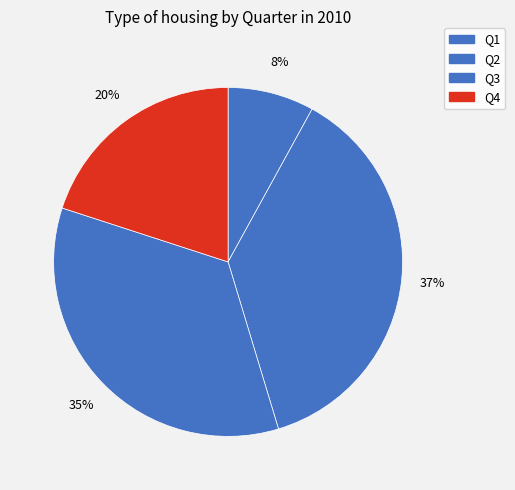

Does any single category account for the majority?

No